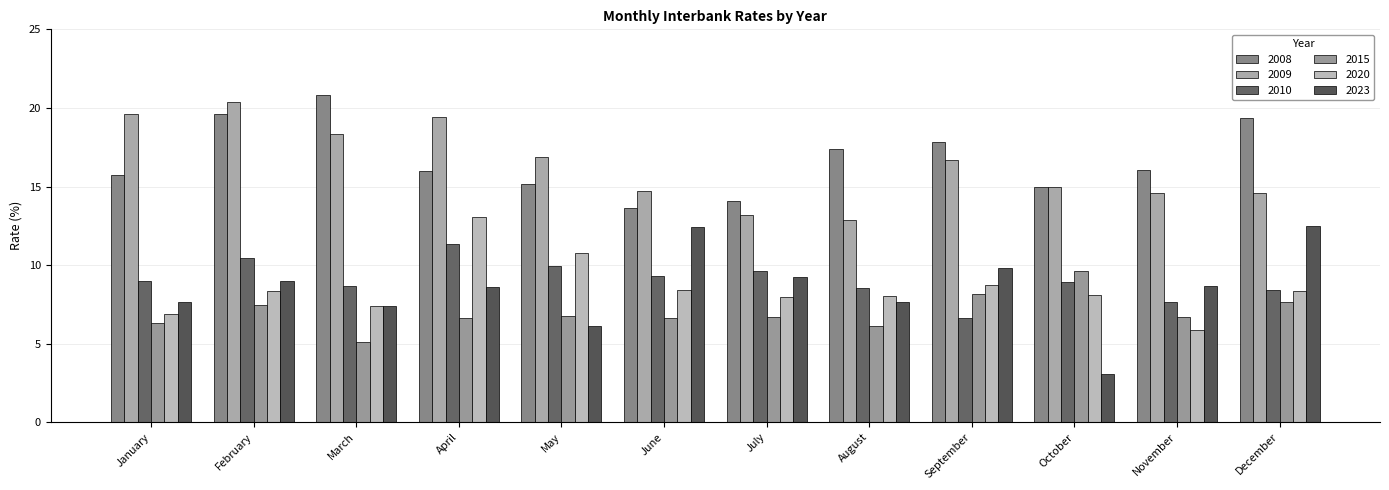

Count the number of categories in the chart.

12